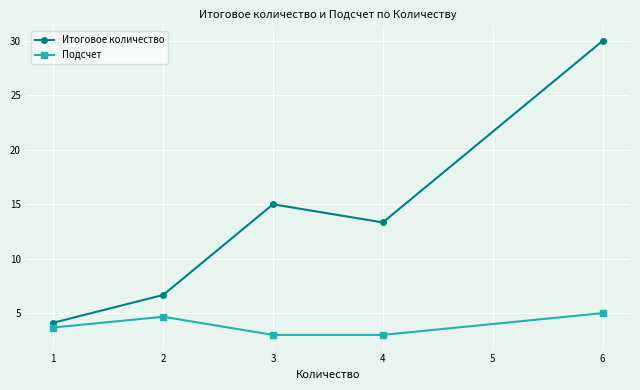

Does the chart have visible grid lines?

Yes